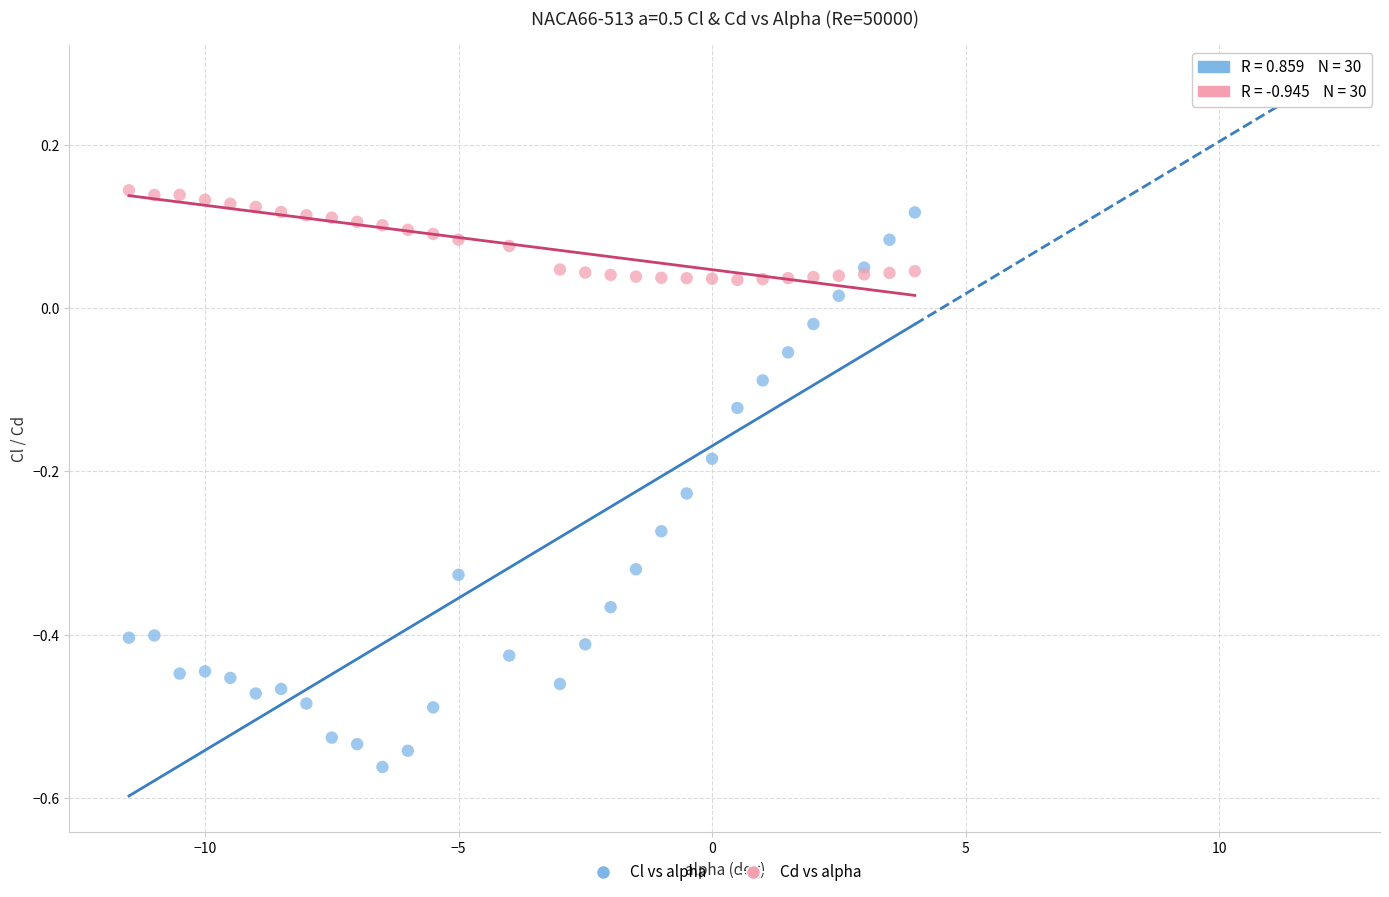

What is the X range (max minus min) for the scatter plot?

15.5